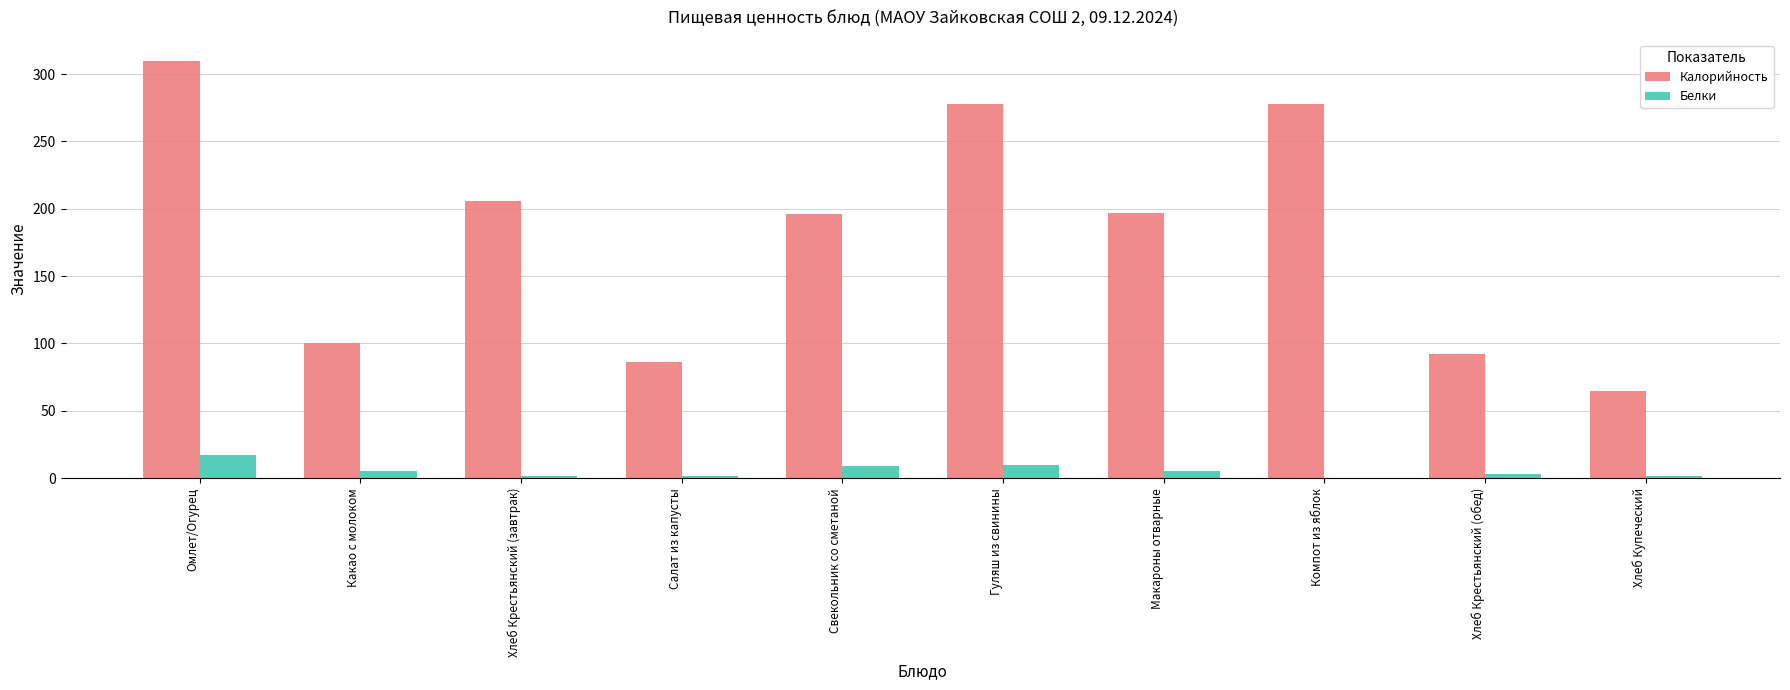

What is the sum of all Калорийность values?

1808